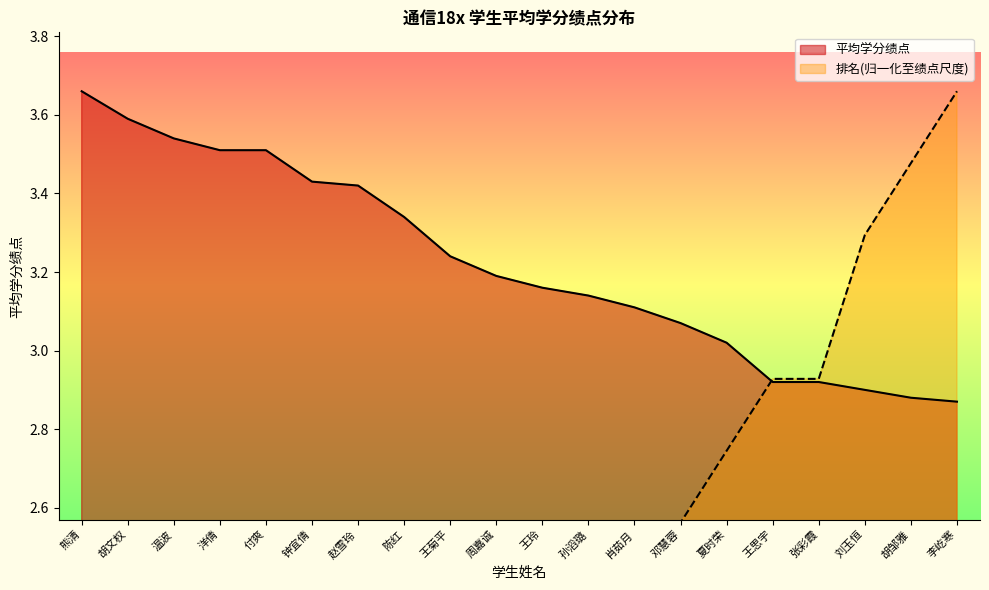

What is the label of the 19th point from the right?

胡文权